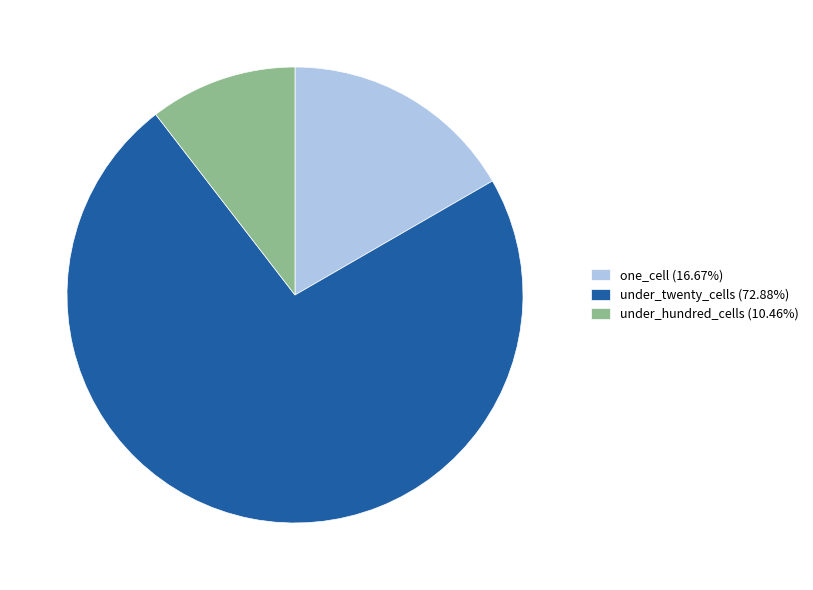

Is the sum of one_cell (16.67%) and under_hundred_cells (10.46%) greater than half?

No